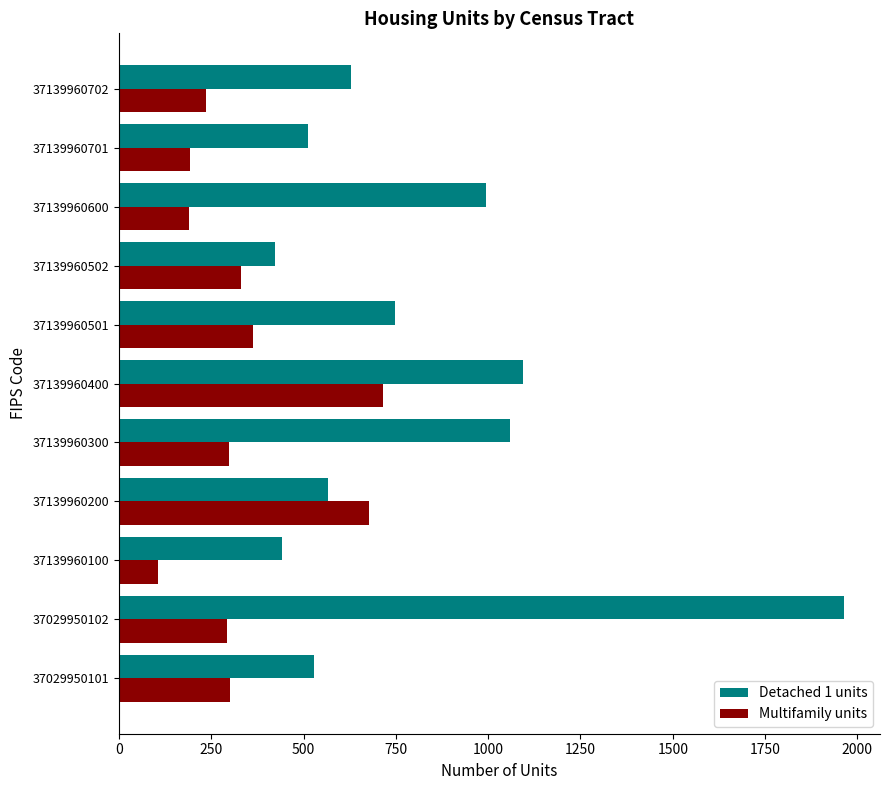

Which category has the highest value in the Multifamily units series?

37139960400